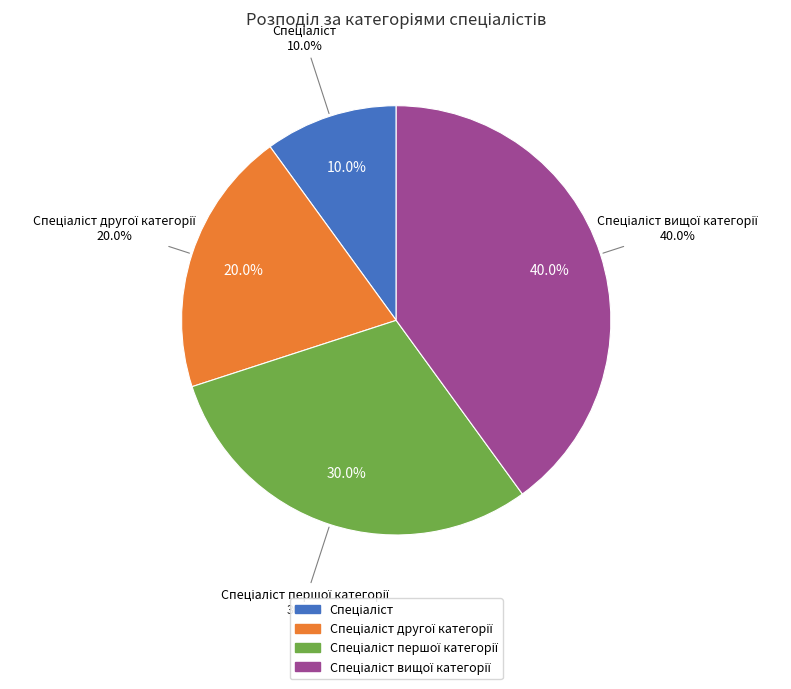

Which category has the smallest portion of the pie?

Спеціаліст